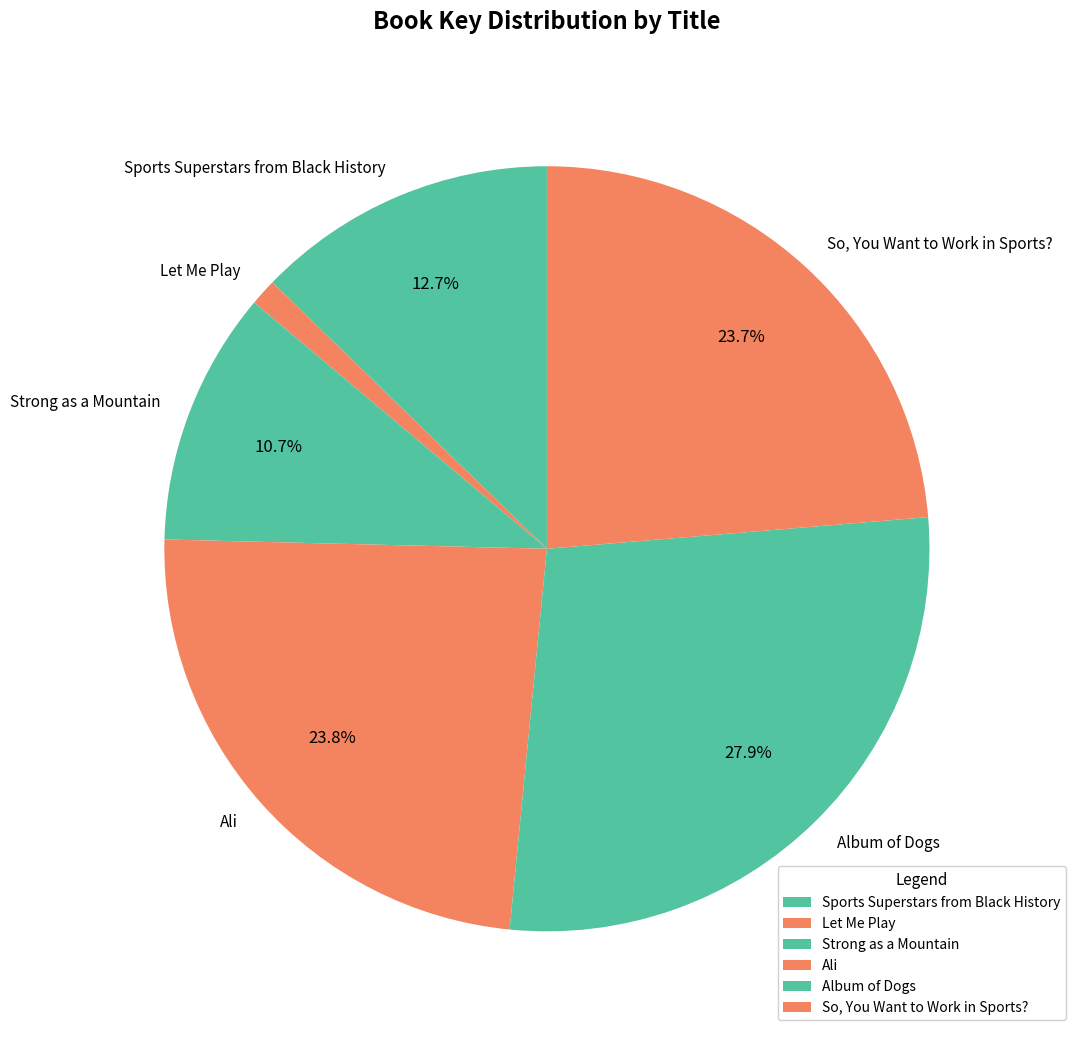

How much of the chart is everything except Album of Dogs?

72.1%